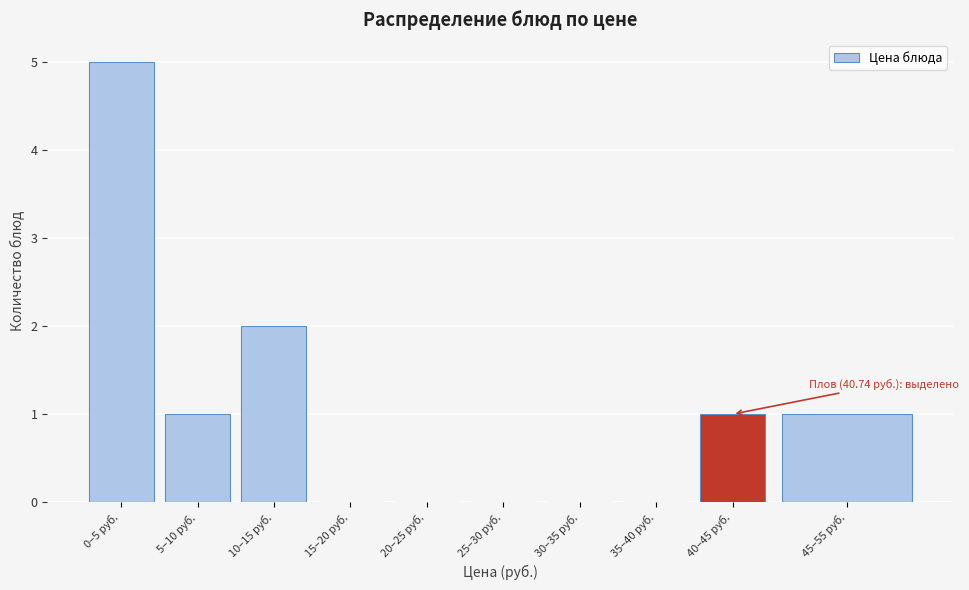

Reading right to left, extract all data points from this chart.

45–55 руб.=1	40–45 руб.=1	35–40 руб.=0	30–35 руб.=0	25–30 руб.=0	20–25 руб.=0	15–20 руб.=0	10–15 руб.=2	5–10 руб.=1	0–5 руб.=5